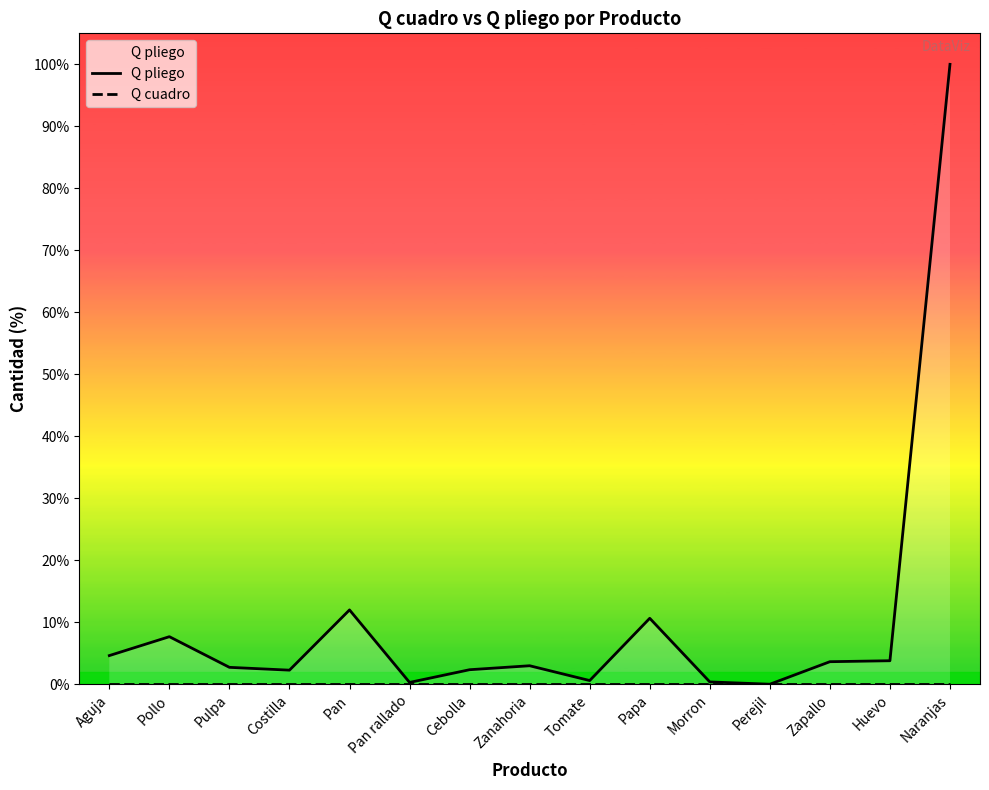

At which label is Q pliego closest to 181591?

Pan